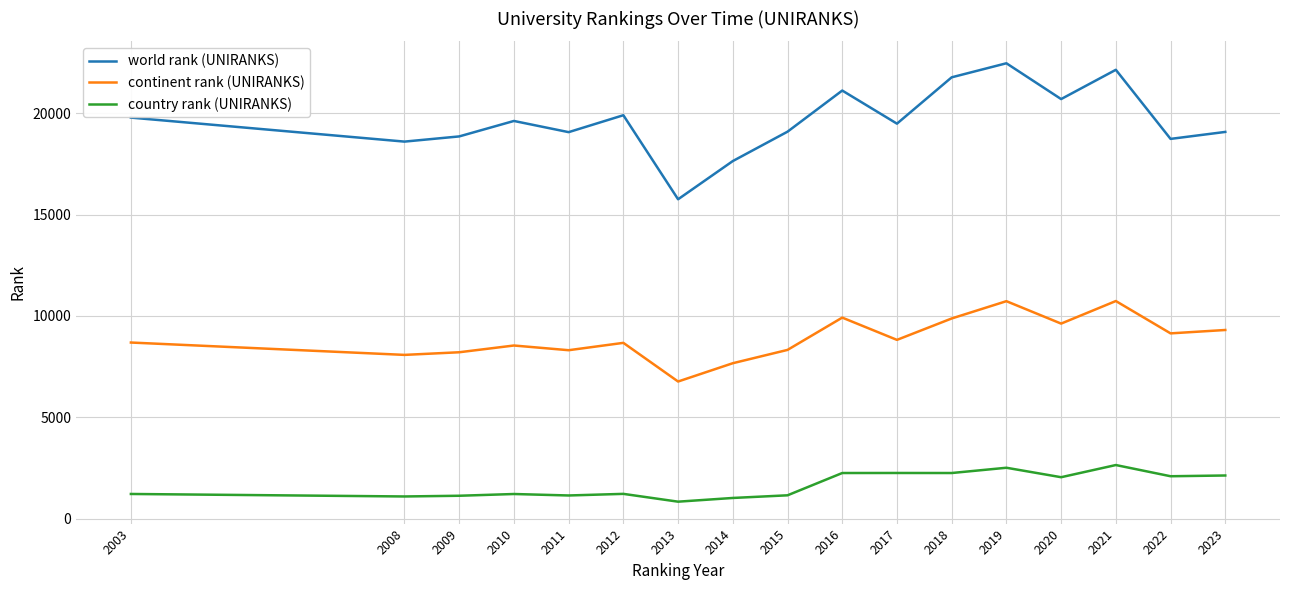

Is it true that world rank (UNIRANKS) equals 19625 at 2010?

True